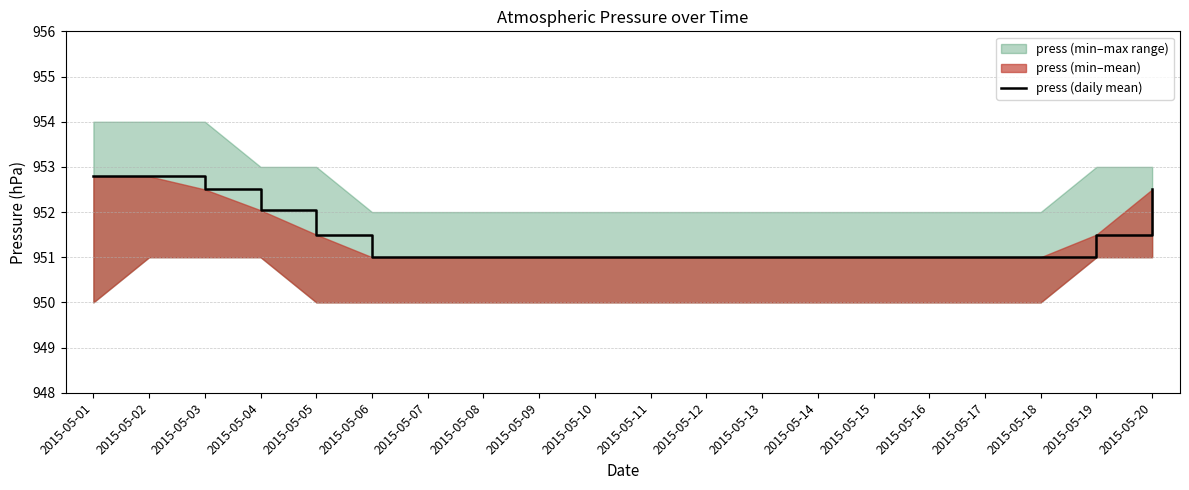

Reading right to left, extract all data points from this chart.

2015-05-20=952.5	2015-05-19=951.5	2015-05-18=951.0	2015-05-17=951.0	2015-05-16=951.0	2015-05-15=951.0	2015-05-14=951.0	2015-05-13=951.0	2015-05-12=951.0	2015-05-11=951.0	2015-05-10=951.0	2015-05-09=951.0	2015-05-08=951.0	2015-05-07=951.0	2015-05-06=951.0	2015-05-05=951.5	2015-05-04=952.0	2015-05-03=952.5	2015-05-02=952.8	2015-05-01=952.8